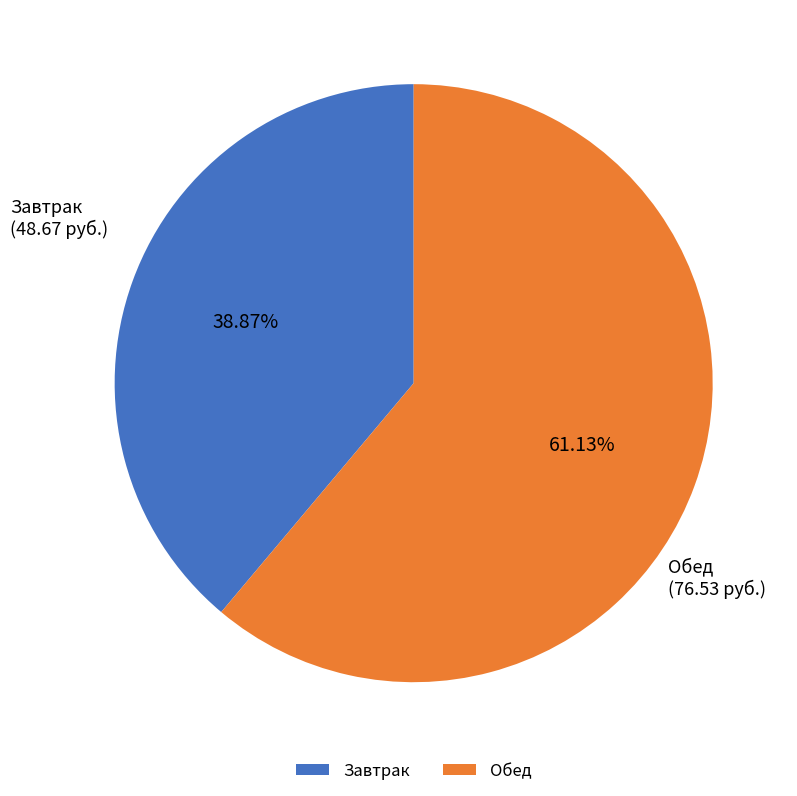

Between Завтрак and Обед, which is larger?

Обед